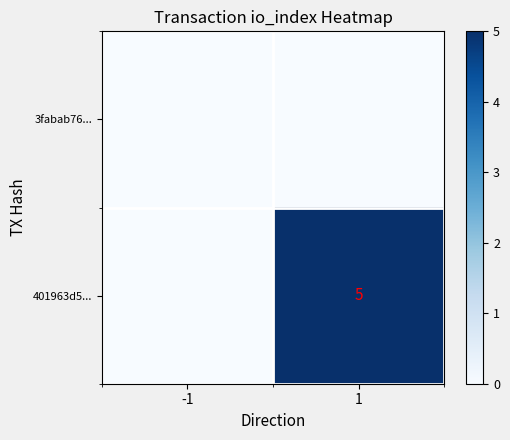

Is it true that 401963d5... equals 5 at 1?

True